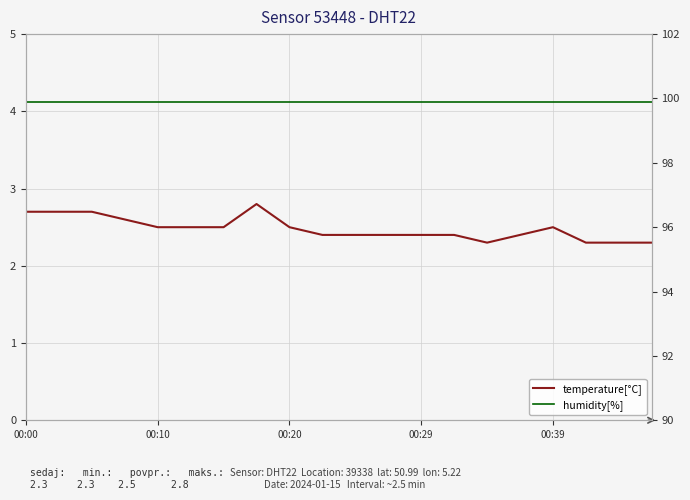

What is the sum of all temperature[°C] values?

49.6